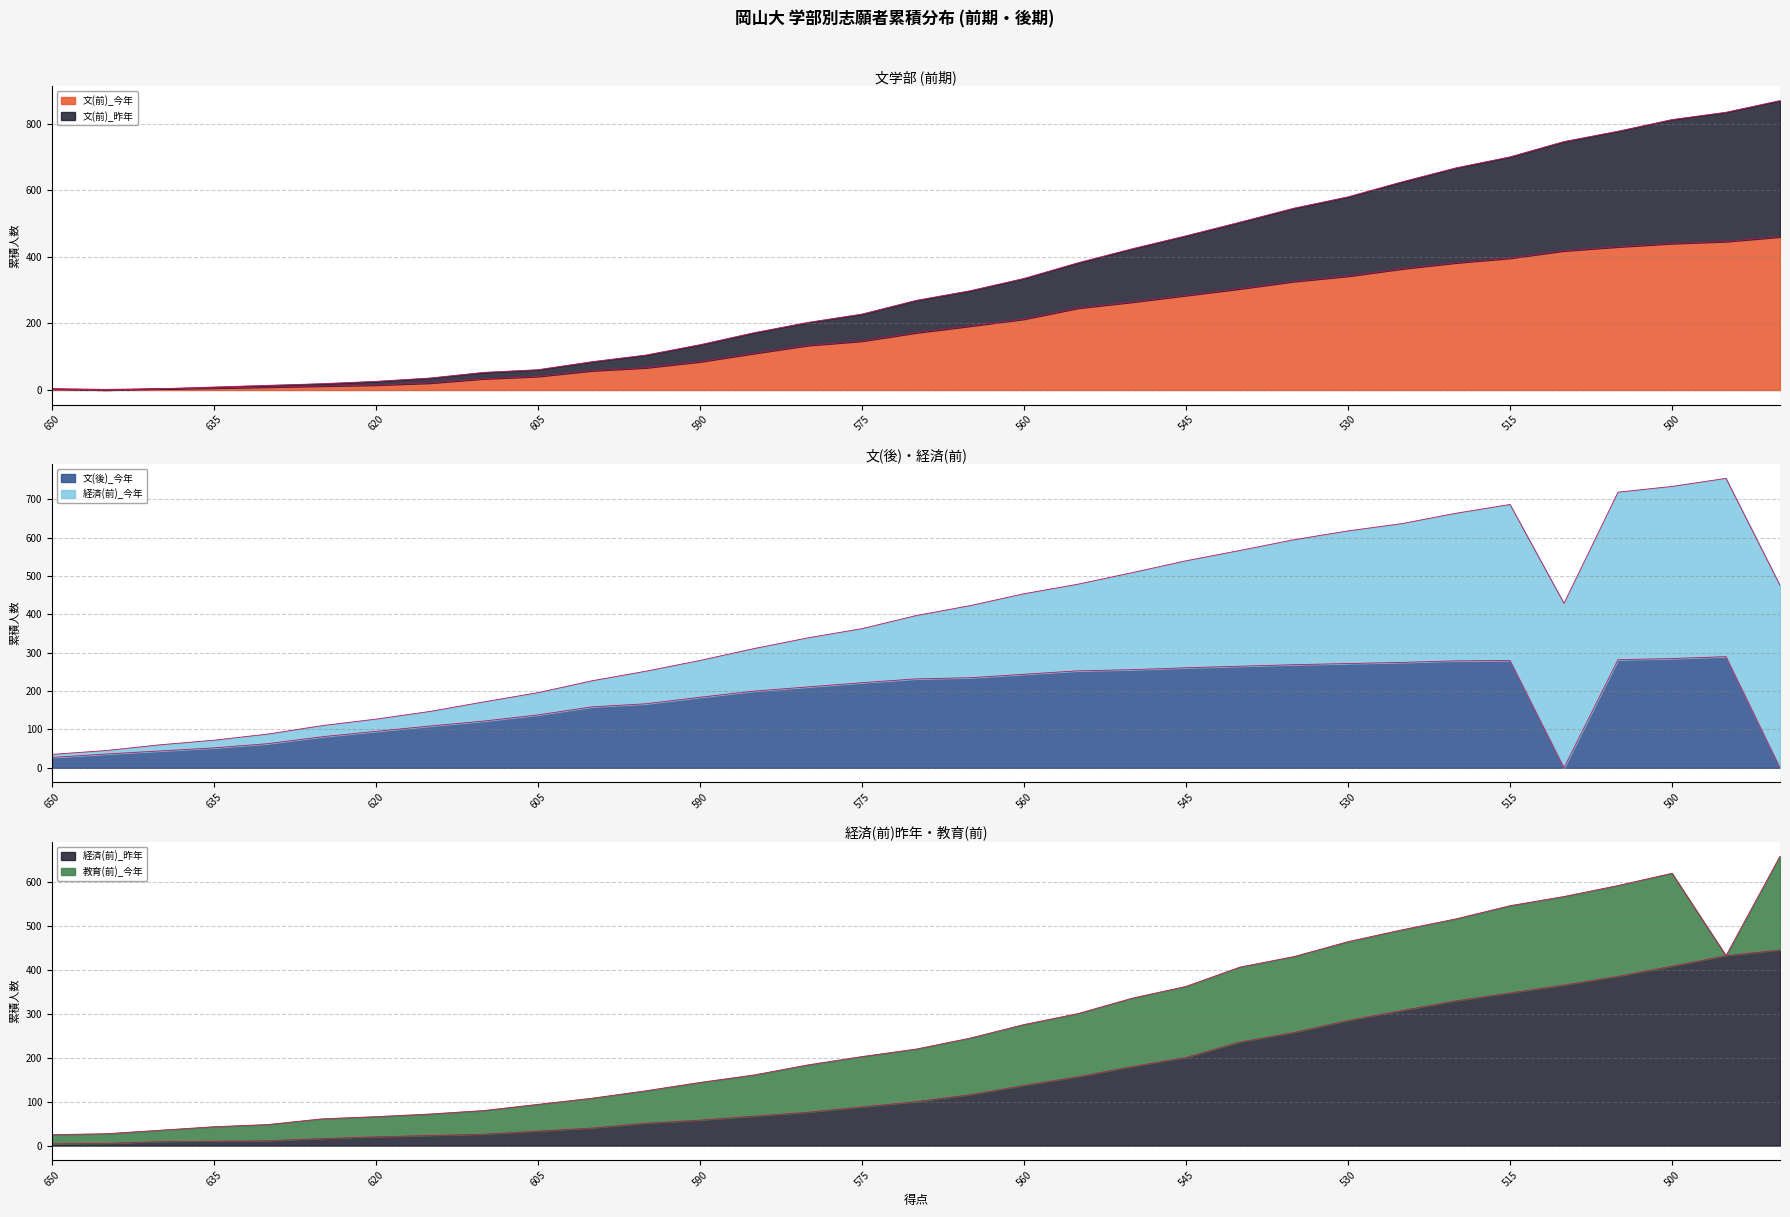

After their last crossing, which series has the higher values: 文(後)_今年 or 文(前)_今年?

文(前)_今年